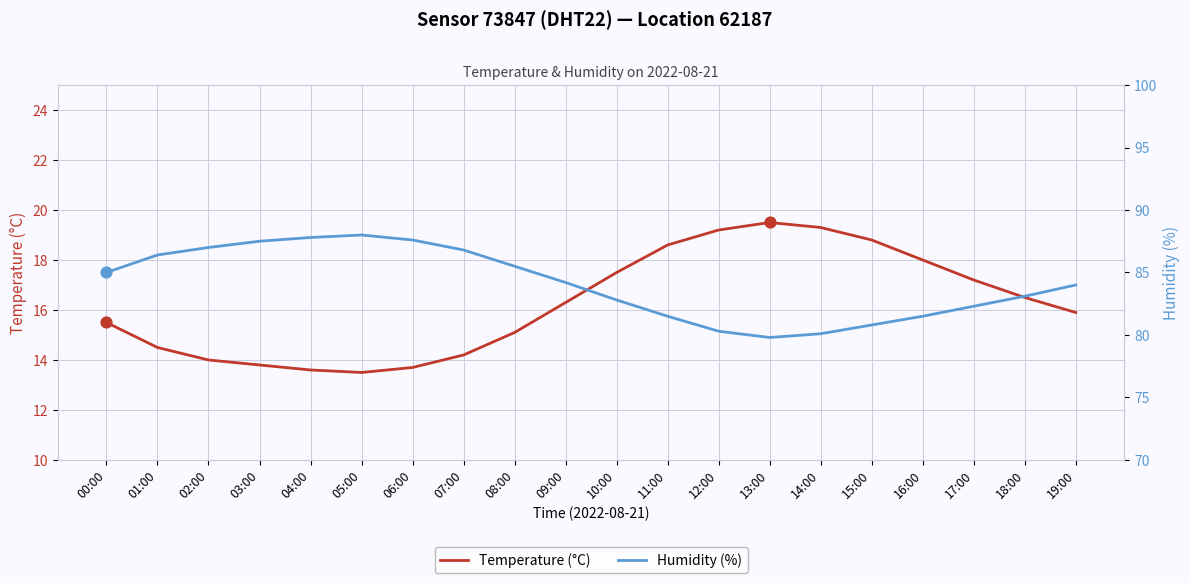

Is the value of Temperature (°C) at 09:00 greater than the value of Humidity (%) at 12:00?

No